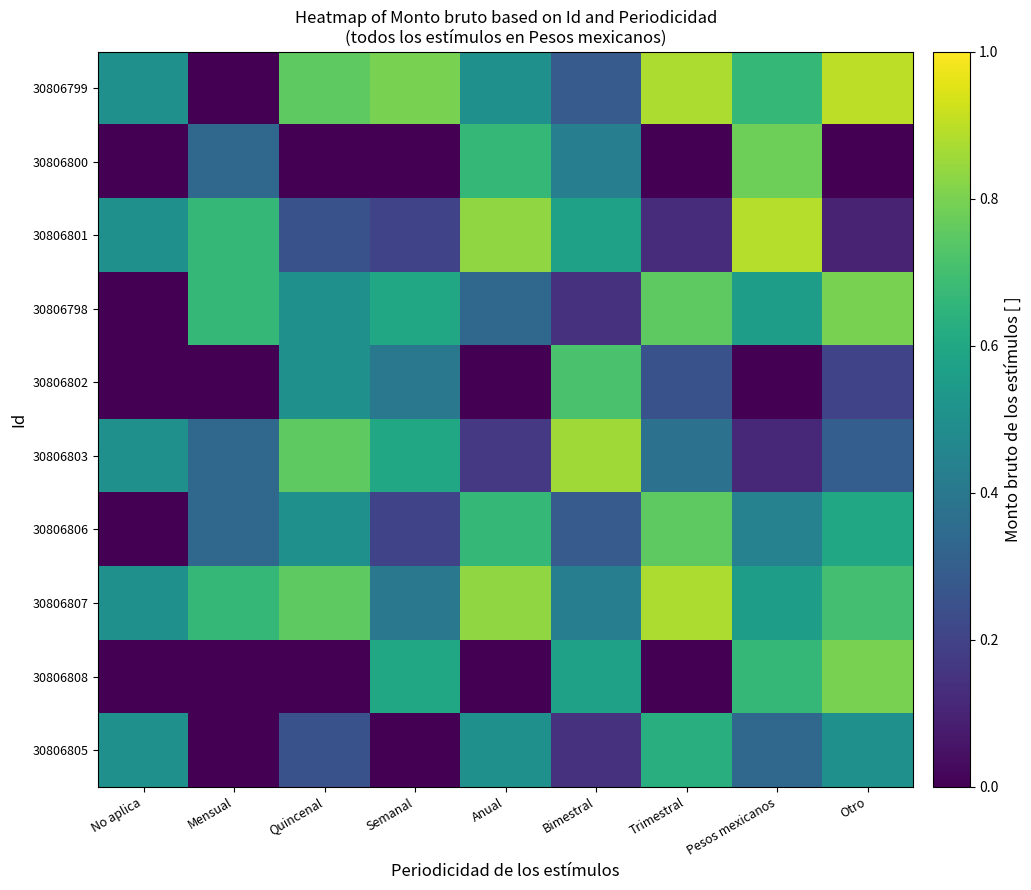

Which series changed the most between Quincenal and Otro?

30806808